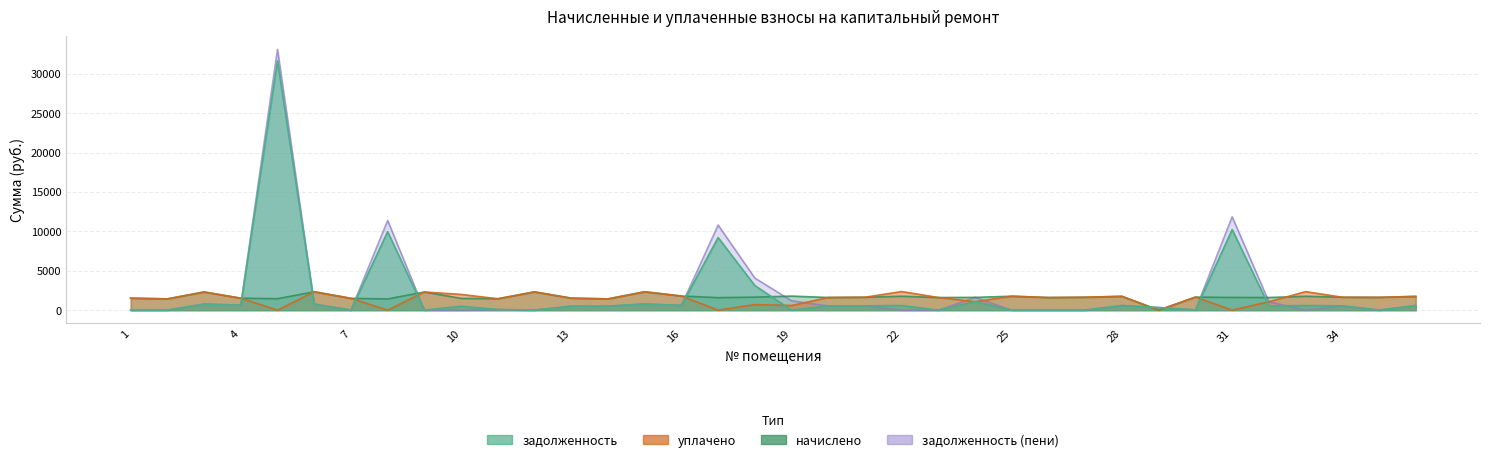

Between 10 and 15, which series saw the biggest shift?

начислено